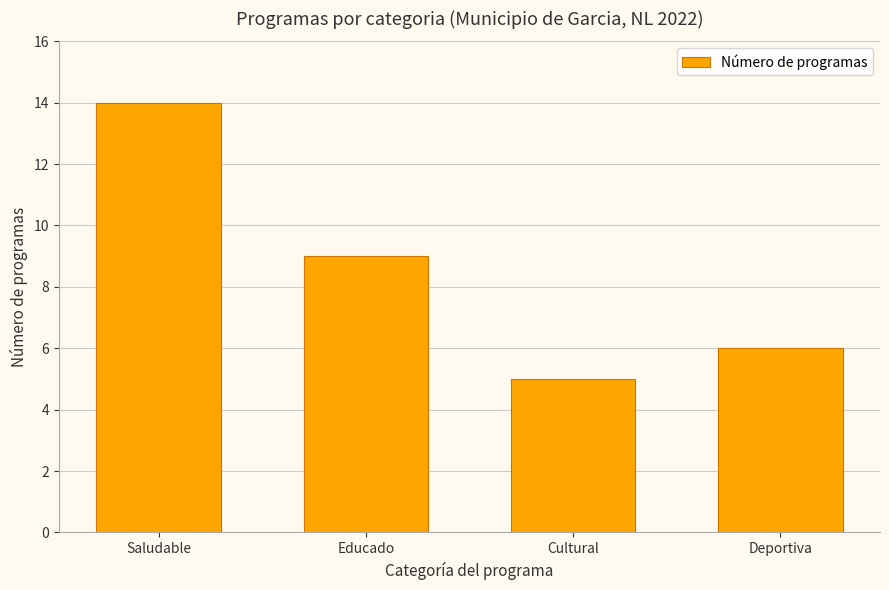

Which label corresponds to the largest value in the chart?

Saludable